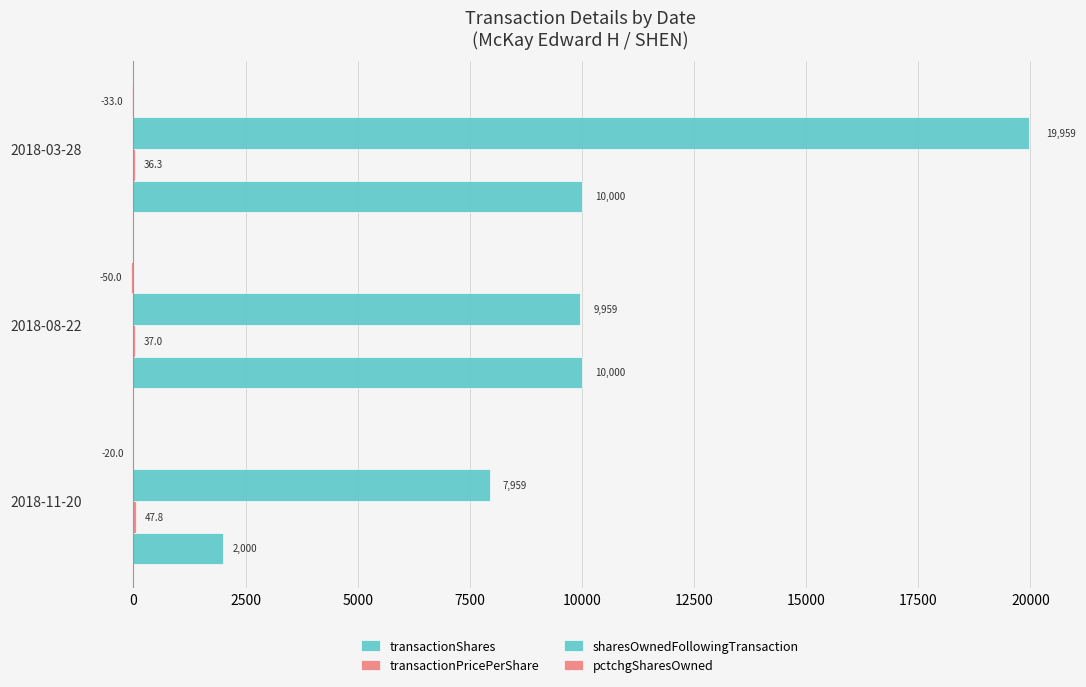

How many distinct data groups are displayed?

4